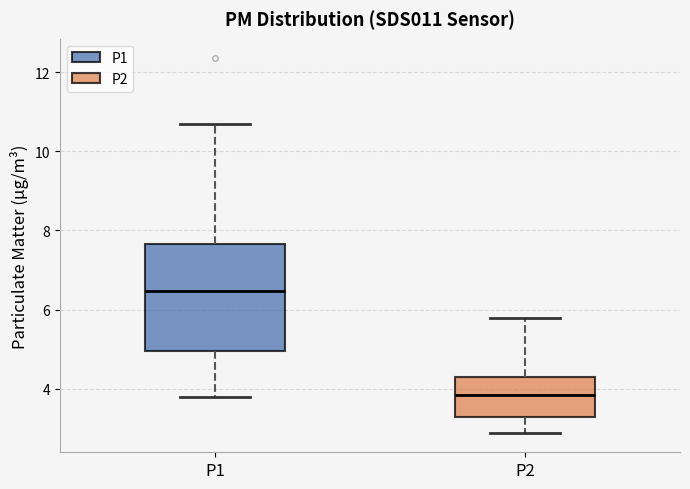

Which box has the lowest median line?

P2